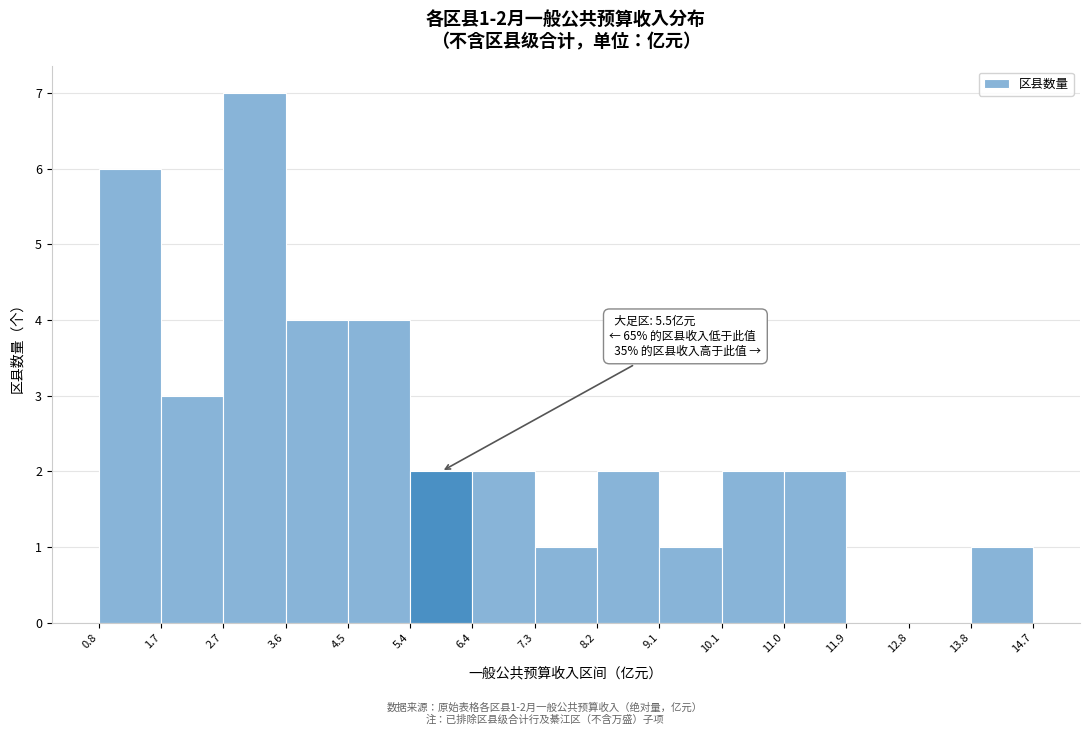

Over which range of the x-axis is the bar tallest?

2.7 to 3.6